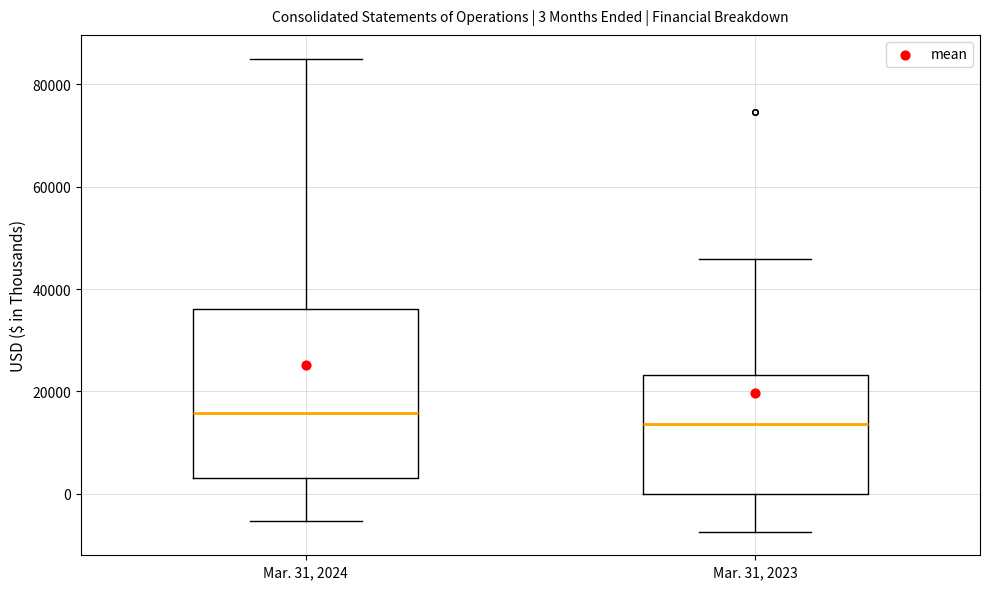

Comparing the boxes themselves (not the whiskers), which one is the tallest?

Mar. 31, 2024